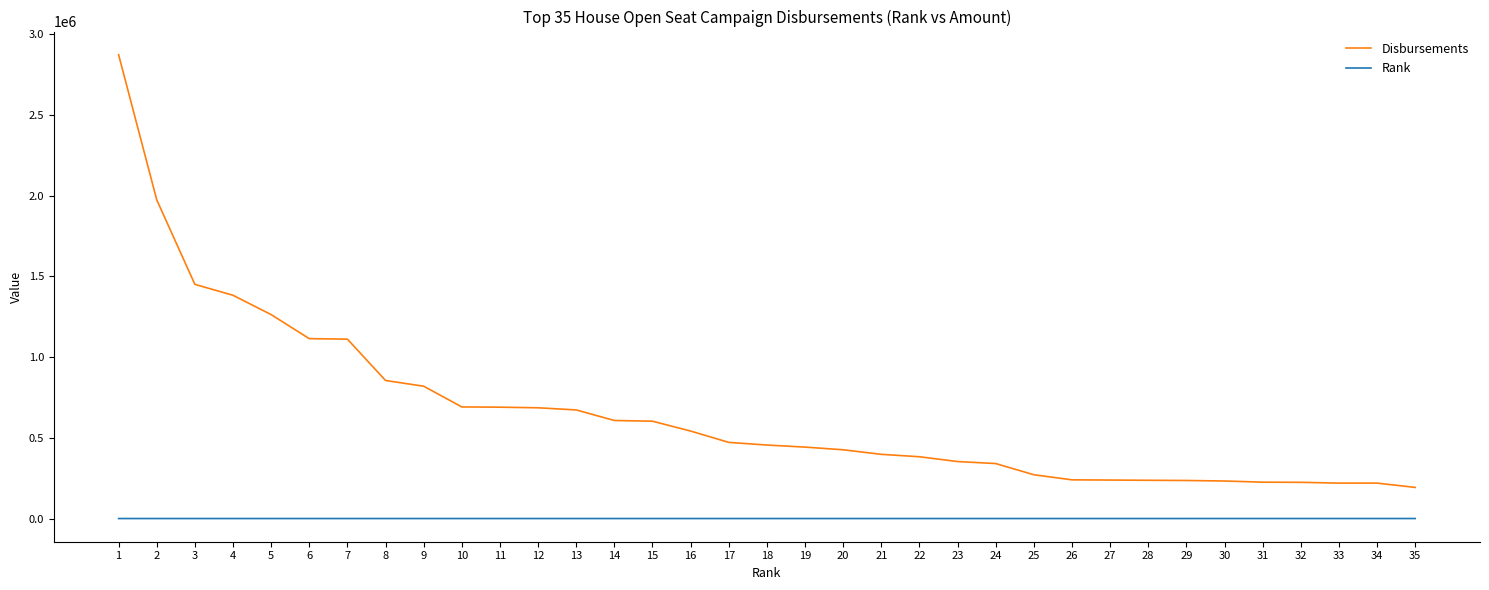

Which series has the largest range (max minus min)?

Disbursements